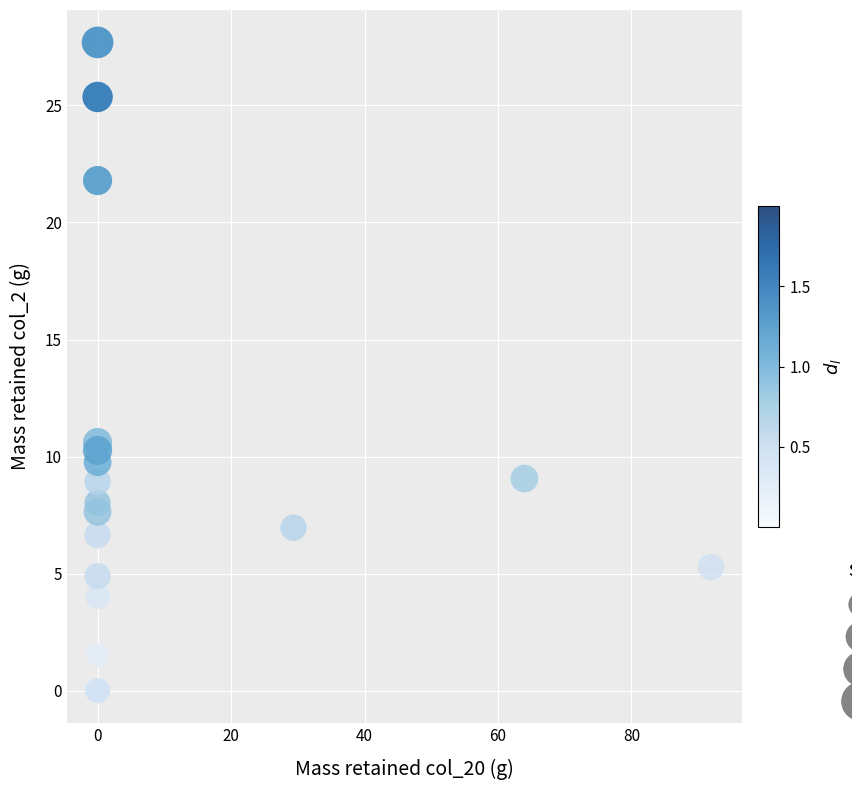

What Y value in the scatter plot is closest to 13?

10.6